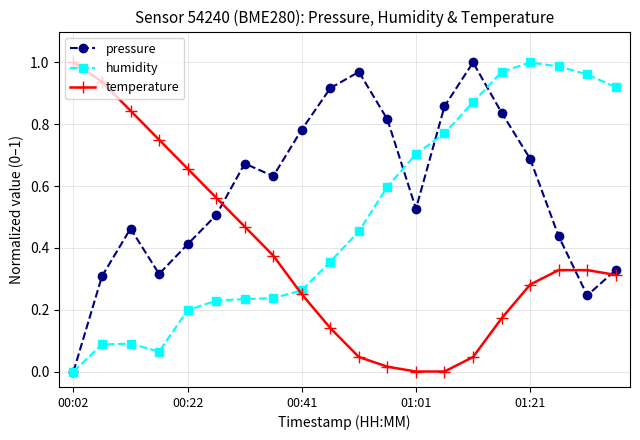

After their last crossing, which series has the higher values: humidity or temperature?

humidity